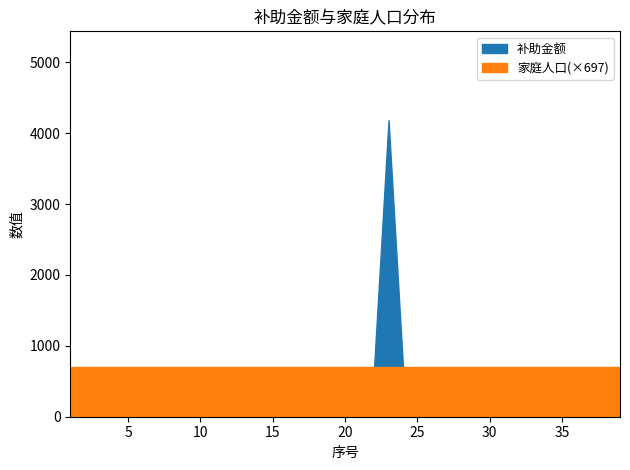

What is the average value of the 补助金额 series?

786